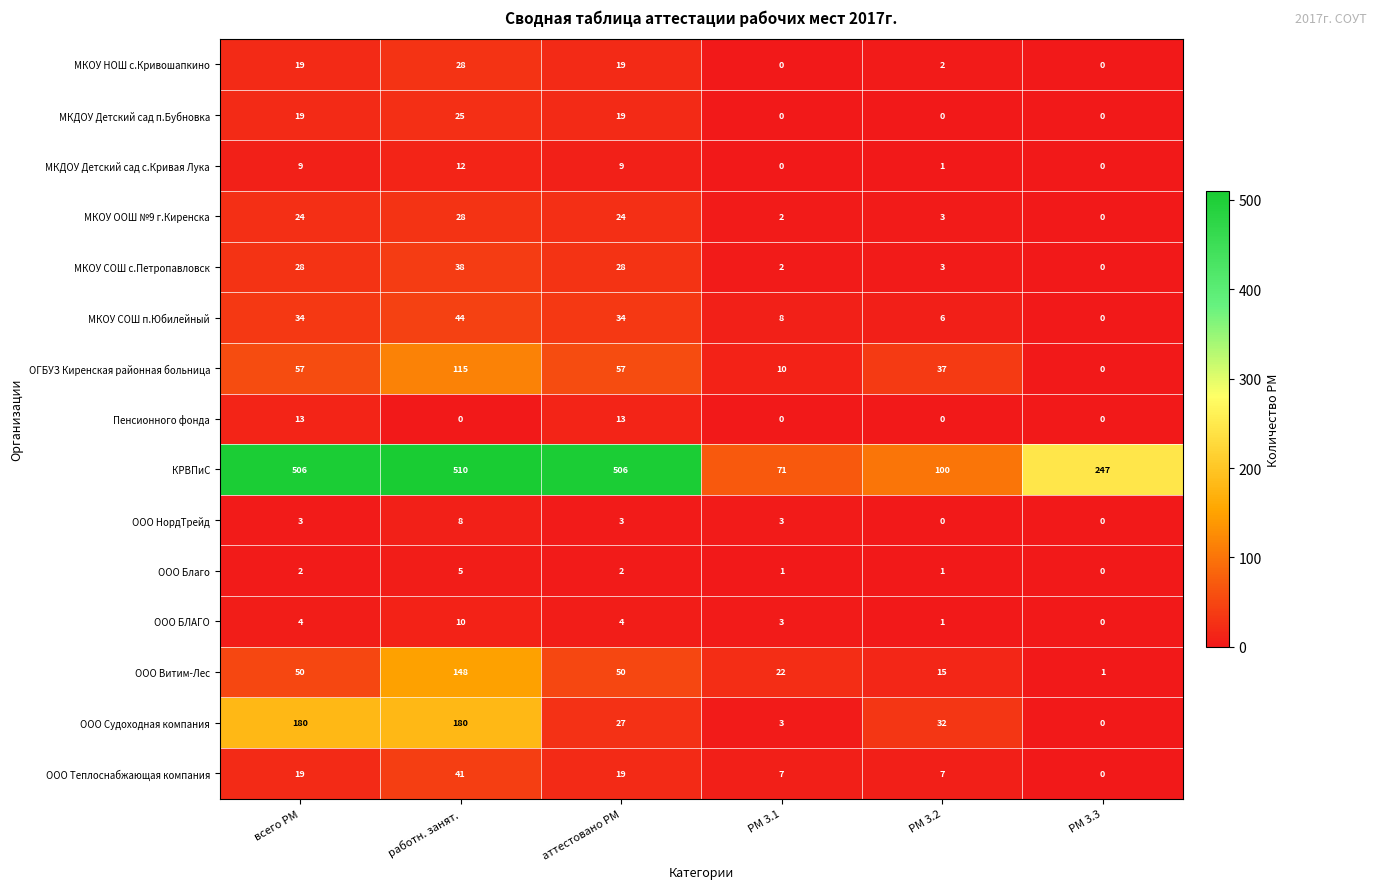

Which series has the largest total across all categories?

КРВПиС